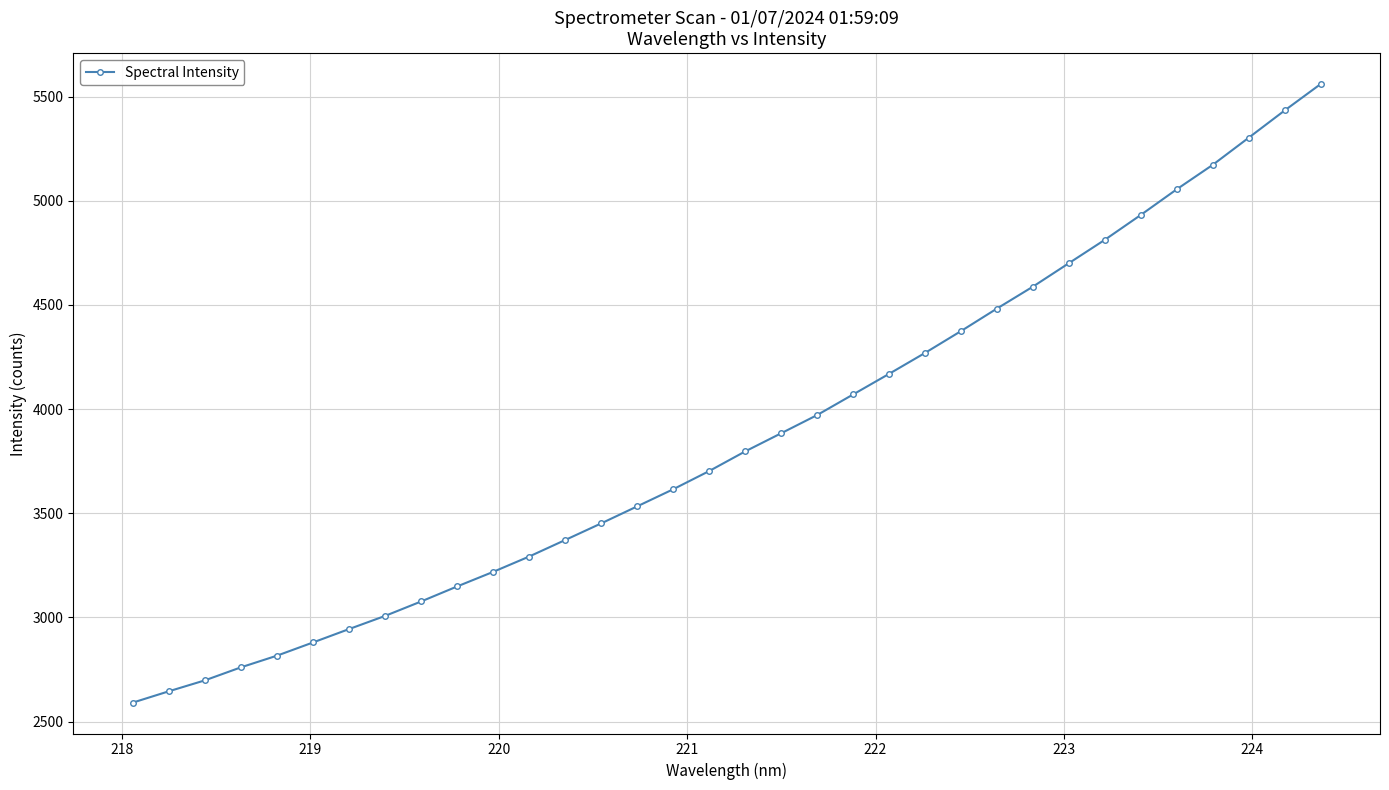

What is the value of the 11th point from the left?

3218.8